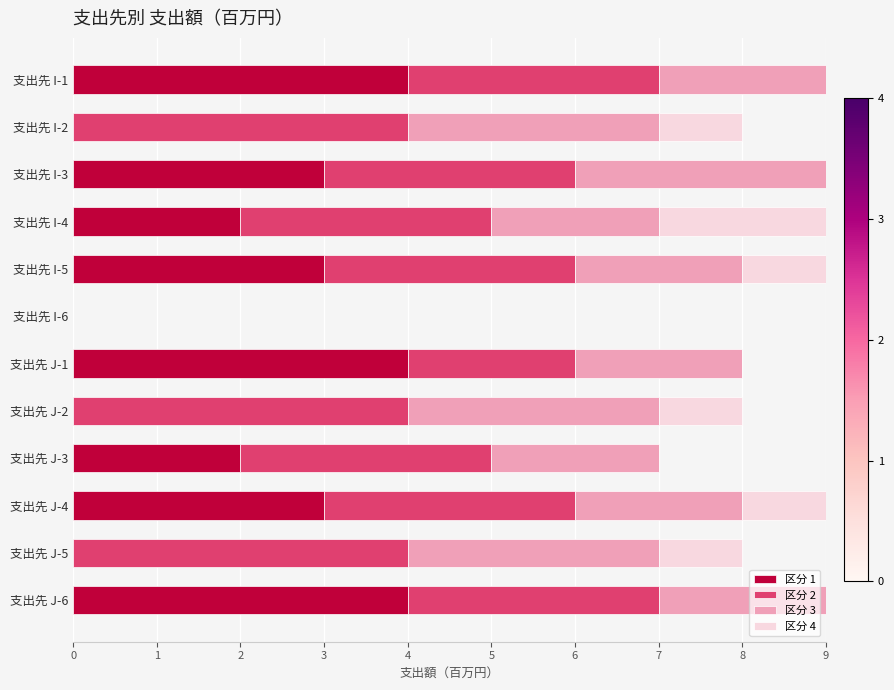

What is the total value across all series at 支出先 J-4?

9